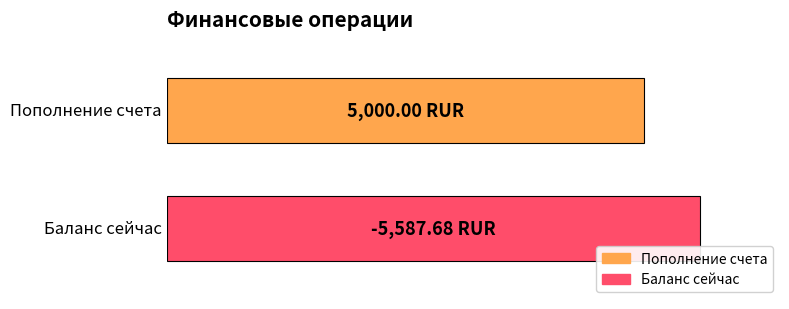

What are all the series names shown in the legend?

Пополнение счета, Баланс сейчас